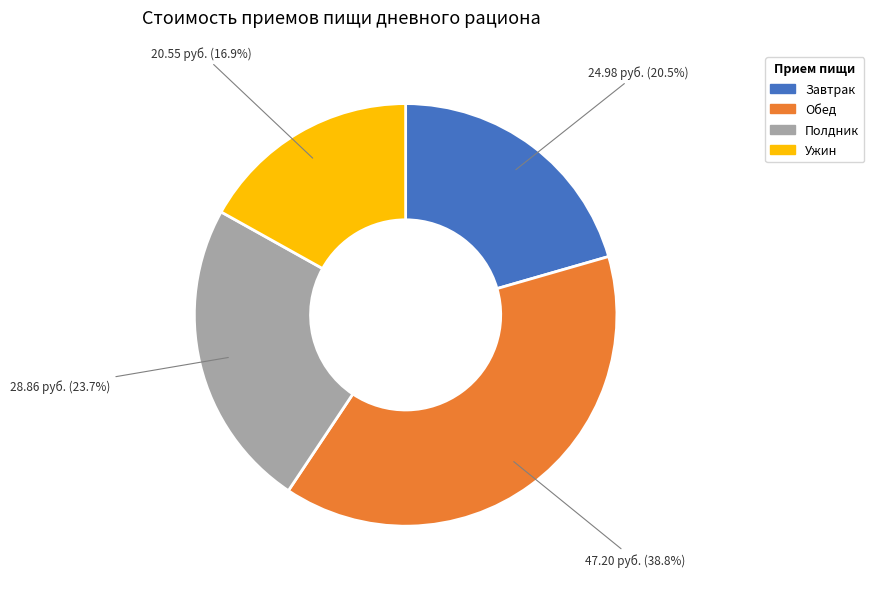

How many slices are in this pie chart?

4